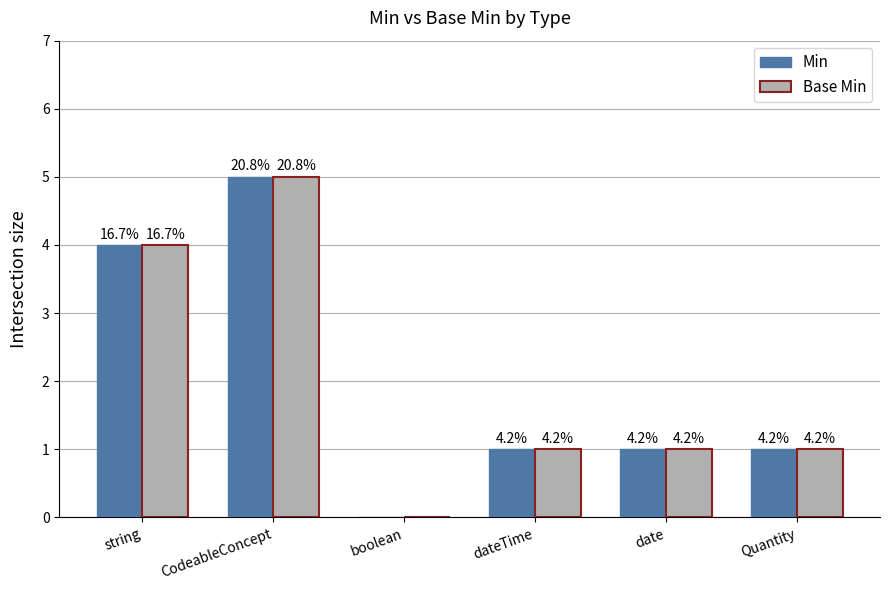

Does the chart contain stacked bars?

No